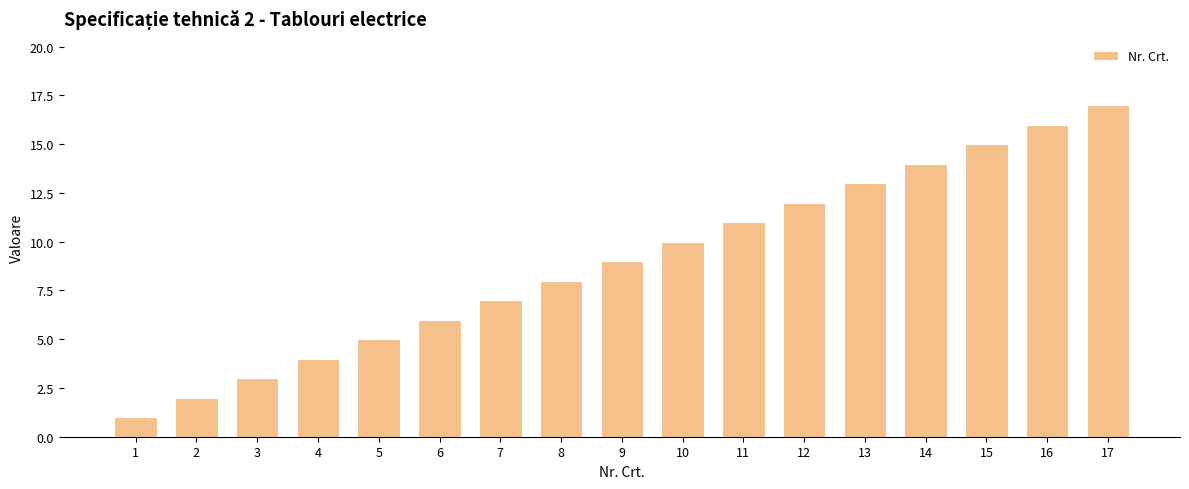

Rank the categories by value from highest to lowest.

17, 16, 15, 14, 13, 12, 11, 10, 9, 8, 7, 6, 5, 4, 3, 2, 1